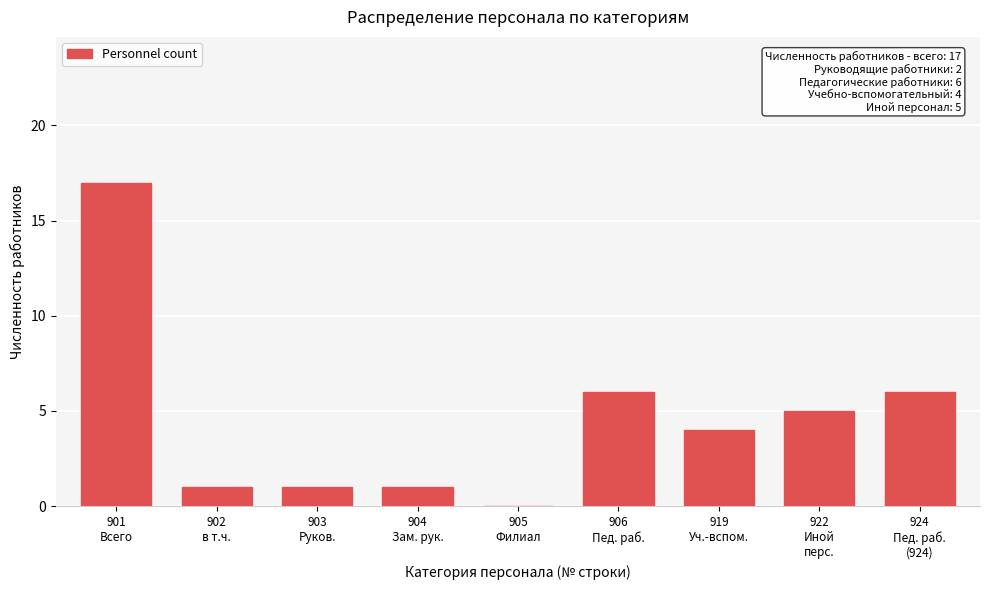

What is the maximum value shown in the chart?

17